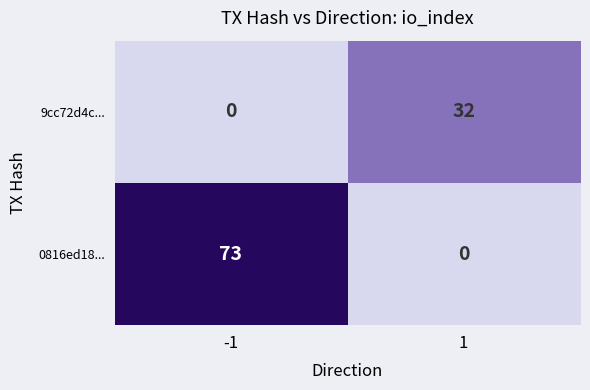

Which series has the largest total across all categories?

0816ed18...